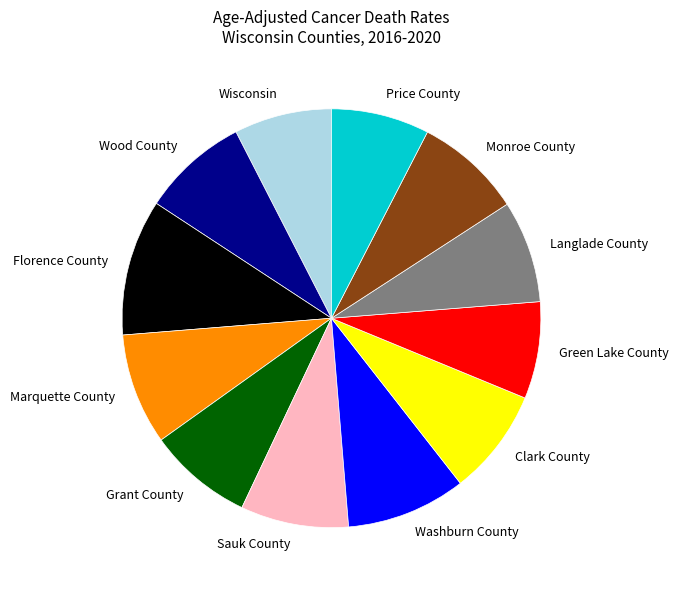

Combined, do Marquette County and Florence County account for over 50%?

No